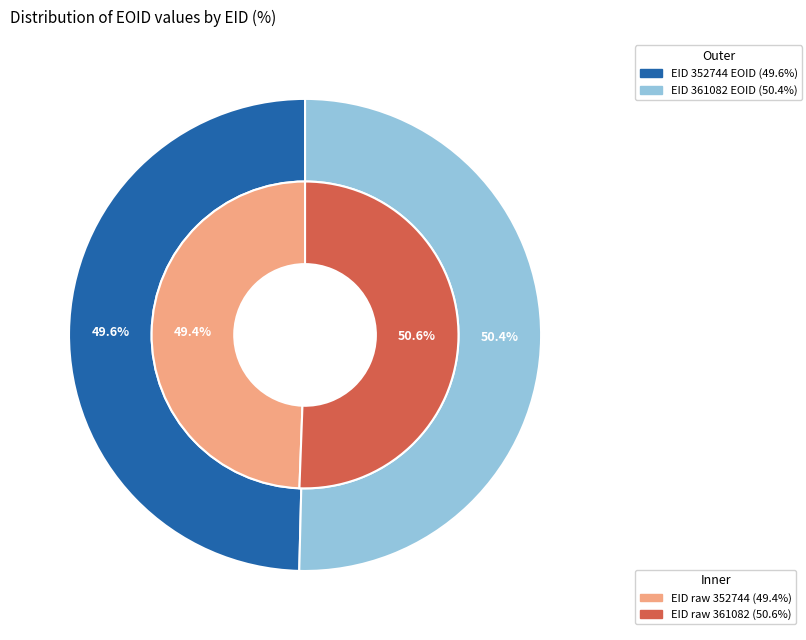

How many segments does this pie chart have?

2